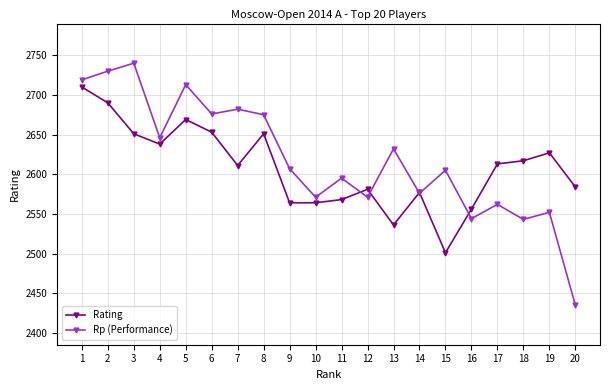

Is it true that Rating equals 2584 at 20?

True